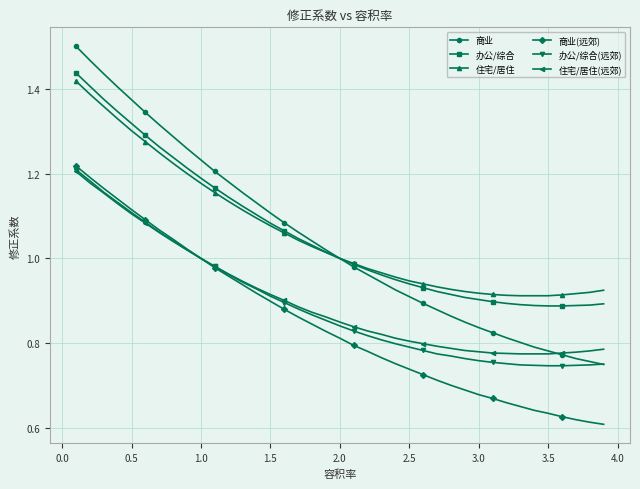

Which series has the largest range (max minus min)?

商业